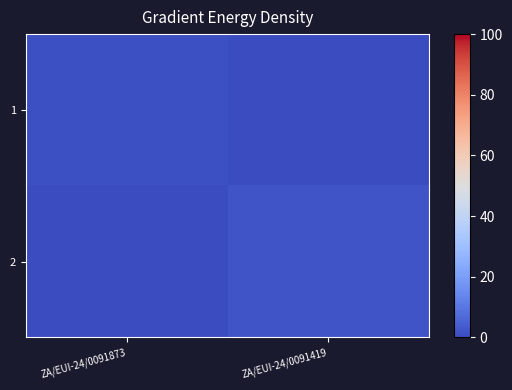

How many series are shown in this chart?

2